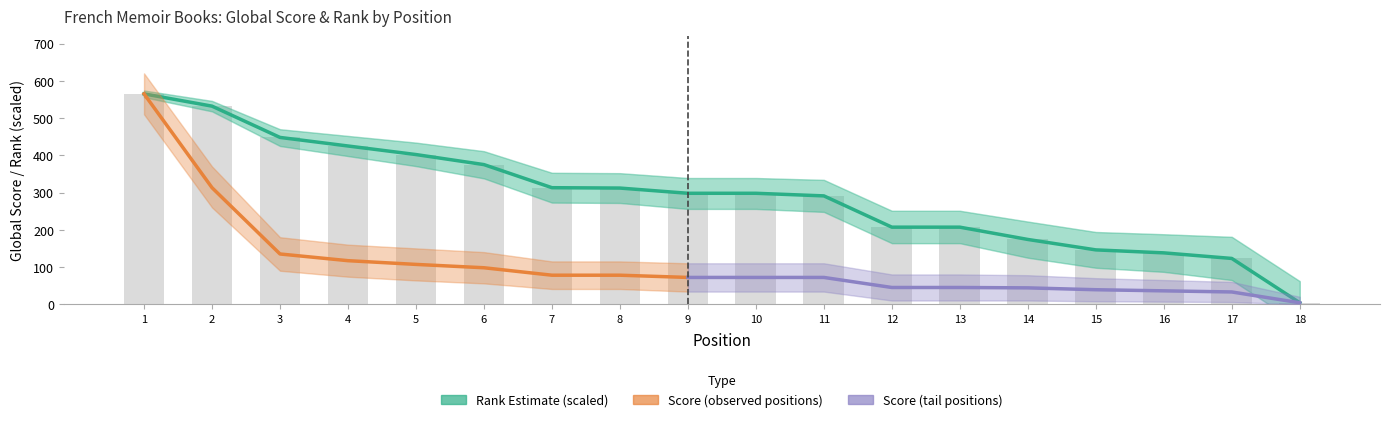

What is the average value?

292